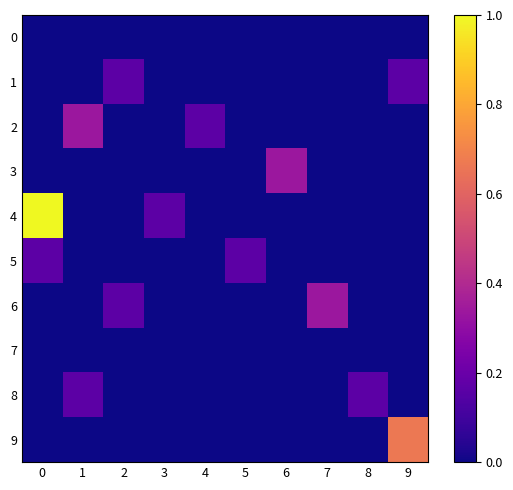

Which series has the largest range (max minus min)?

4